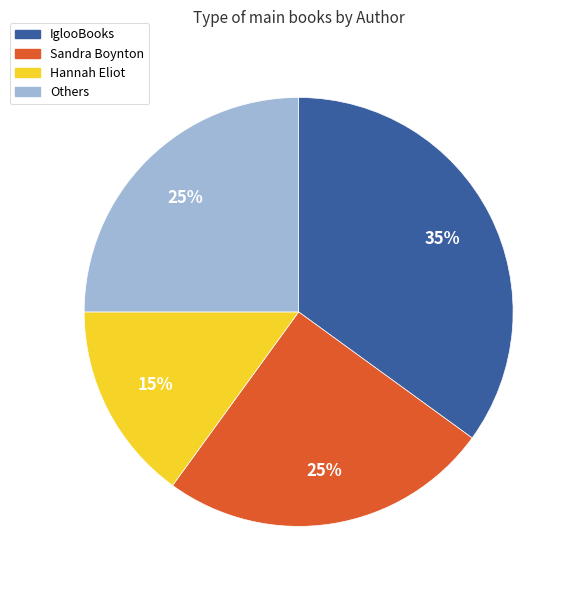

Which category has the smallest portion of the pie?

Hannah Eliot